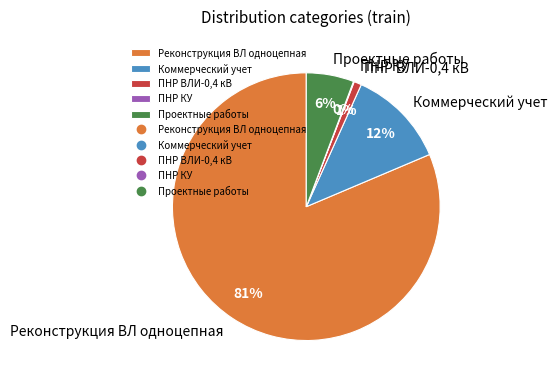

To the nearest percent, what is the average slice percentage?

20%